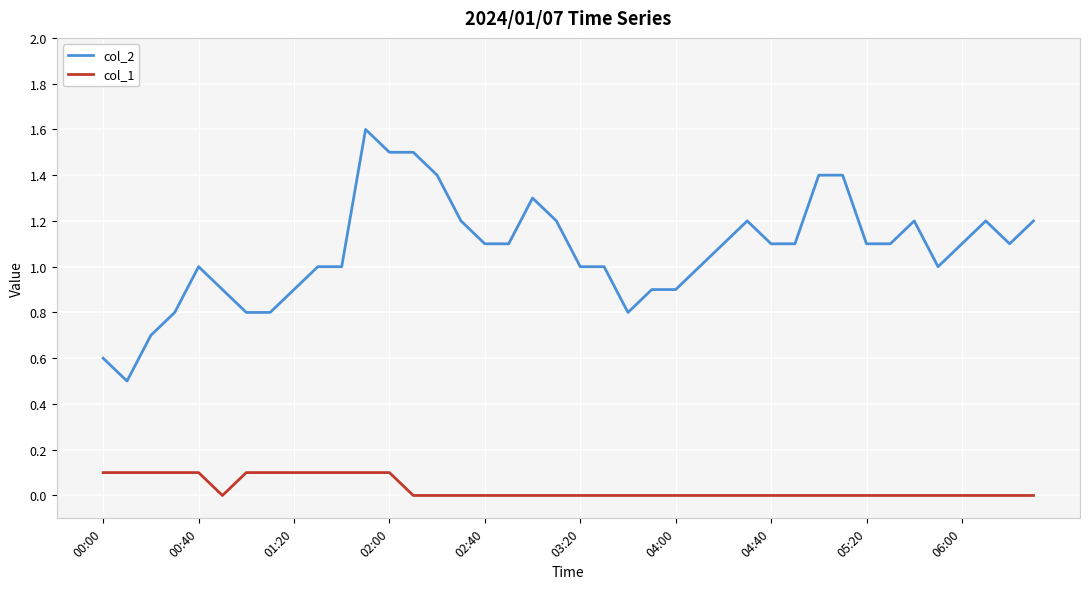

Rank the series by their average value, from highest to lowest.

col_2, col_1